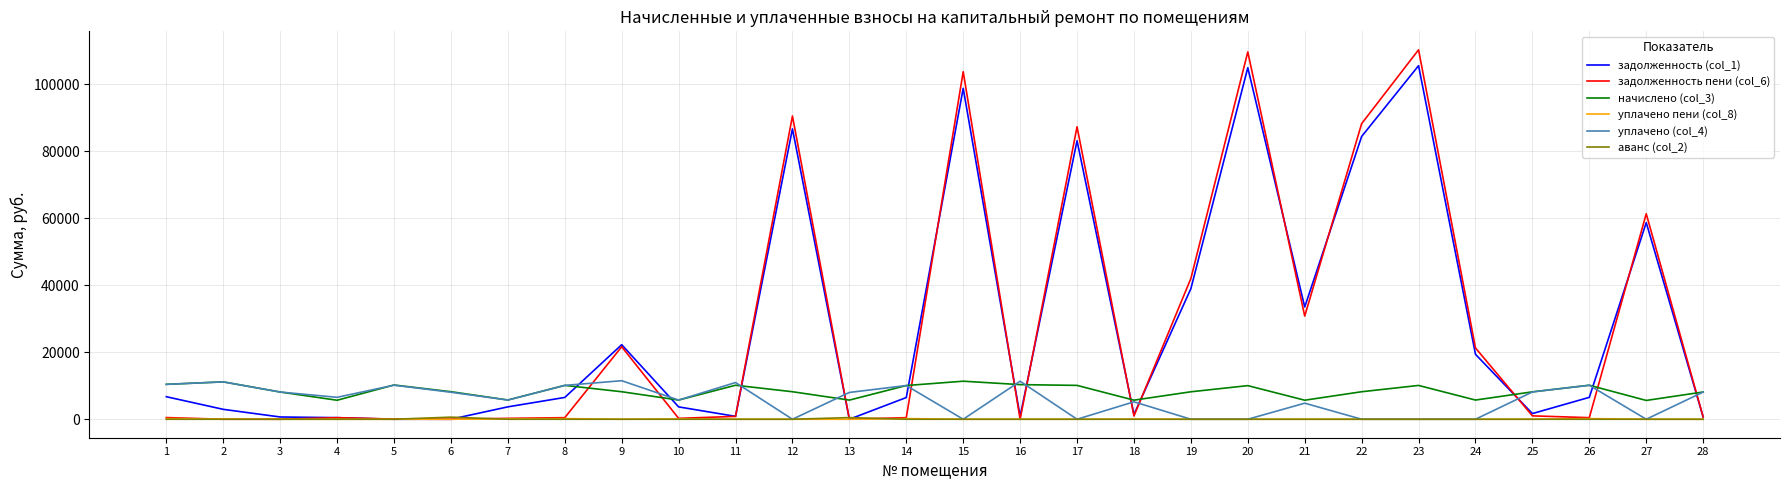

What is the total value across all series at 28?

17596.6